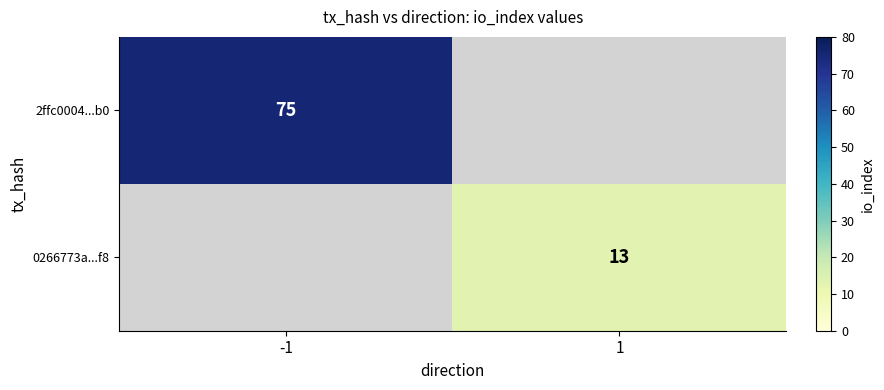

True or false: 2ffc0004...b0 has a value of 75 at -1.

True